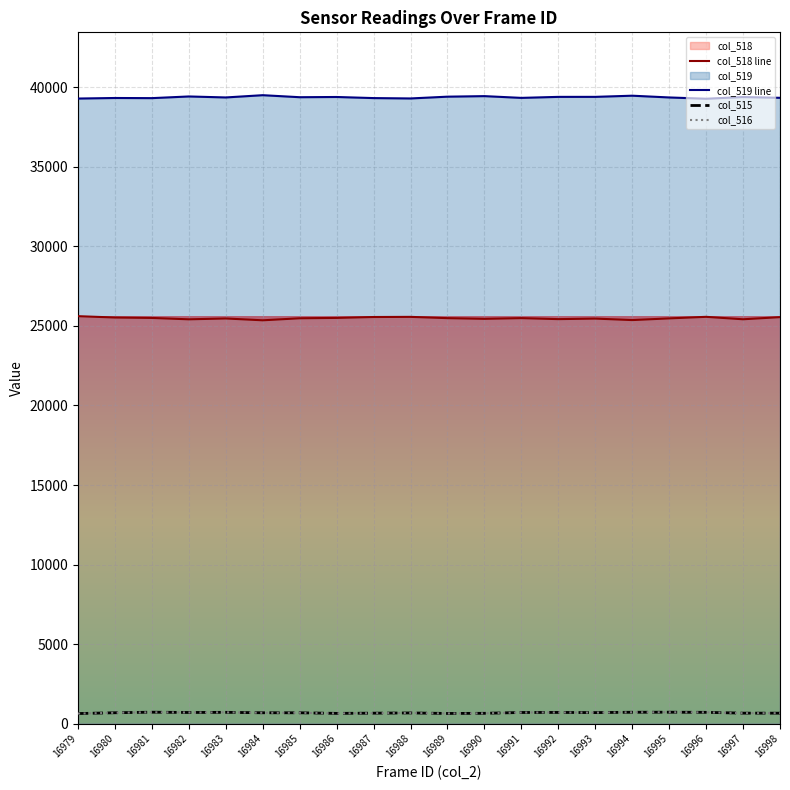

What is the value of the col_515 point at the 6th from the left?

689